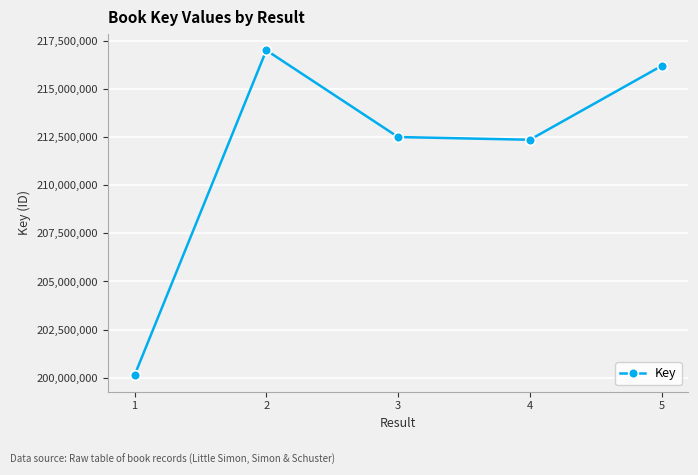

What is the change in value from 4 to 5?

+3835432